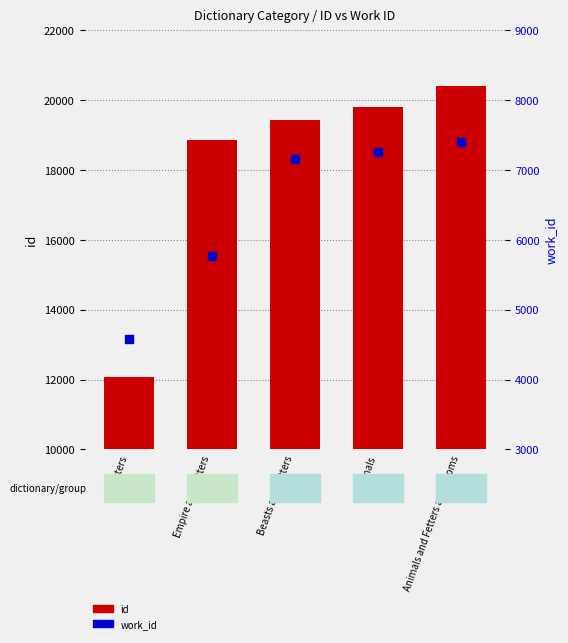

At how many categories does at least one series exceed 15409?

4